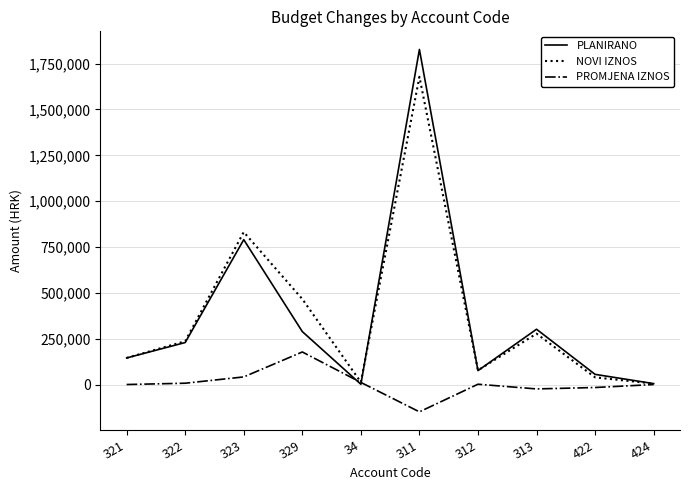

List the series in order of their peak value, highest first.

PLANIRANO, NOVI IZNOS, PROMJENA IZNOS